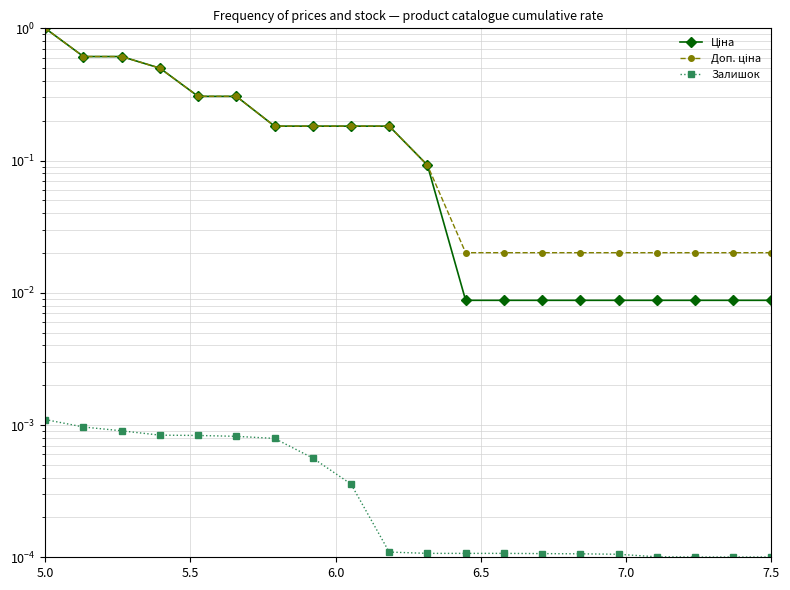

Is this an area chart (filled region under the line)?

No